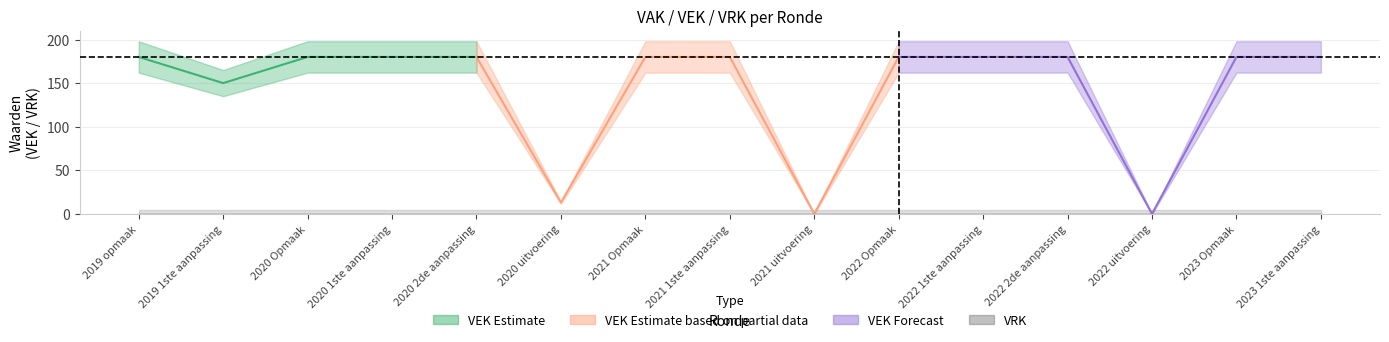

Reading left to right, extract all data points from this chart.

VEK: 2019 opmaak=180	2019 1ste aanpassing=150	2020 Opmaak=180	2020 1ste aanpassing=180	2020 2de aanpassing=180	2020 uitvoering=13	2021 Opmaak=180	2021 1ste aanpassing=180	2021 uitvoering=0	2022 Opmaak=180	2022 1ste aanpassing=180	2022 2de aanpassing=180	2022 uitvoering=0	2023 Opmaak=180	2023 1ste aanpassing=180
VRK: 2019 opmaak=0	2019 1ste aanpassing=0	2020 Opmaak=0	2020 1ste aanpassing=0	2020 2de aanpassing=0	2020 uitvoering=0	2021 Opmaak=0	2021 1ste aanpassing=0	2021 uitvoering=0	2022 Opmaak=0	2022 1ste aanpassing=0	2022 2de aanpassing=0	2022 uitvoering=0	2023 Opmaak=0	2023 1ste aanpassing=0